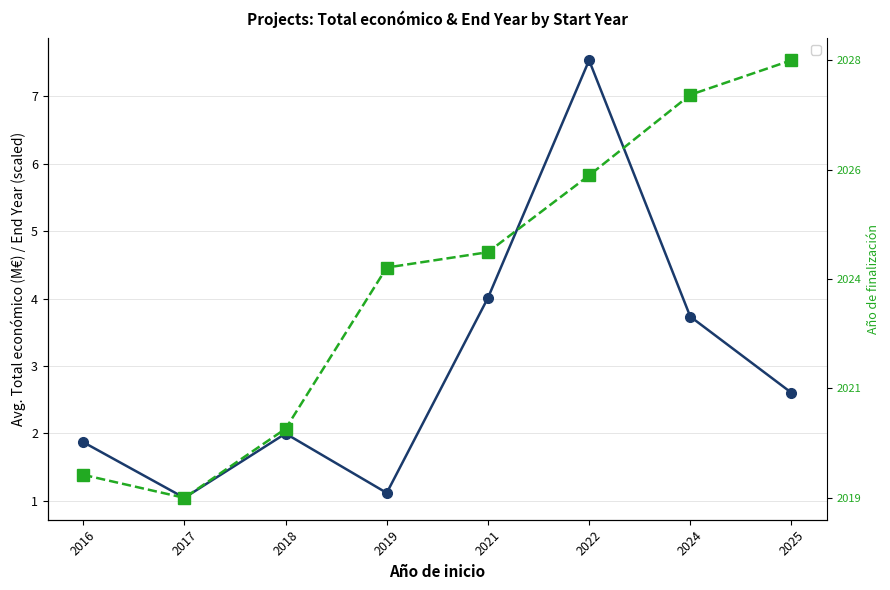

Where is the first local minimum for Año de finalización (scaled)?

2017